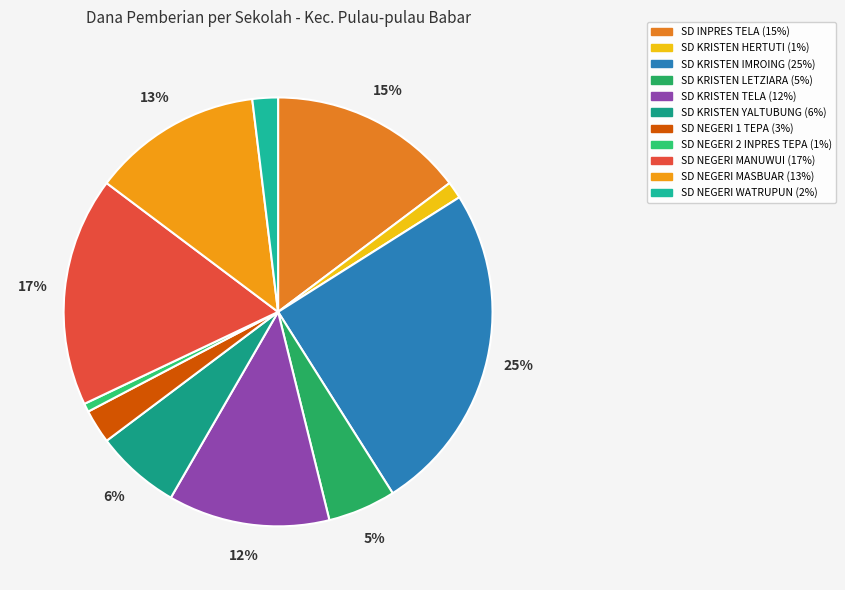

How many segments does this pie chart have?

11